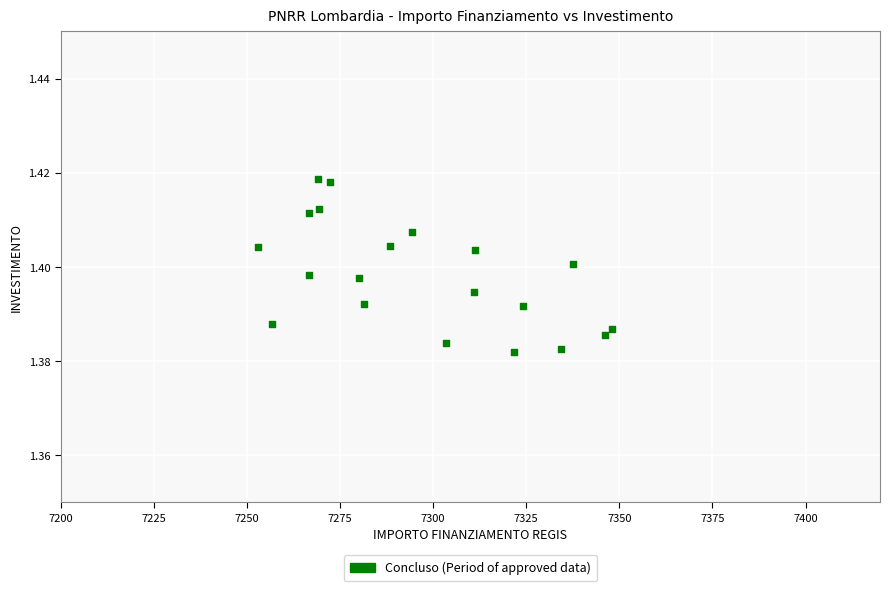

What is the range of X values (max minus min)?

94.9